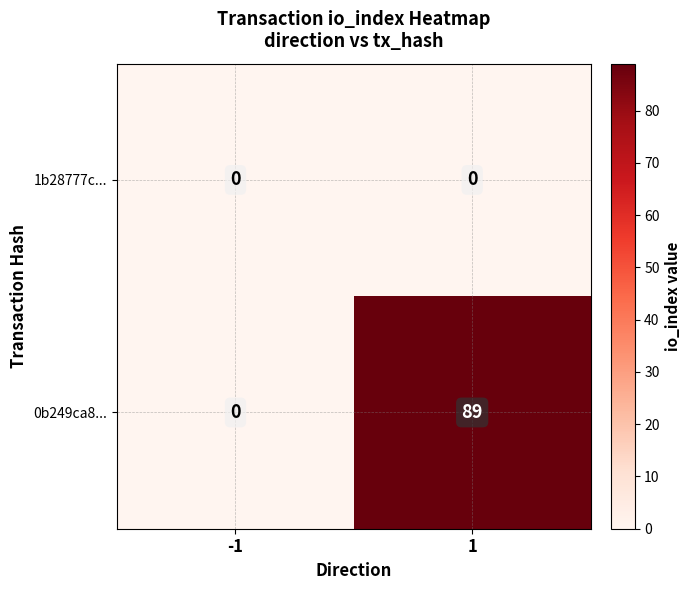

The 0b249ca8... series shows 134 at 1. True or false?

False